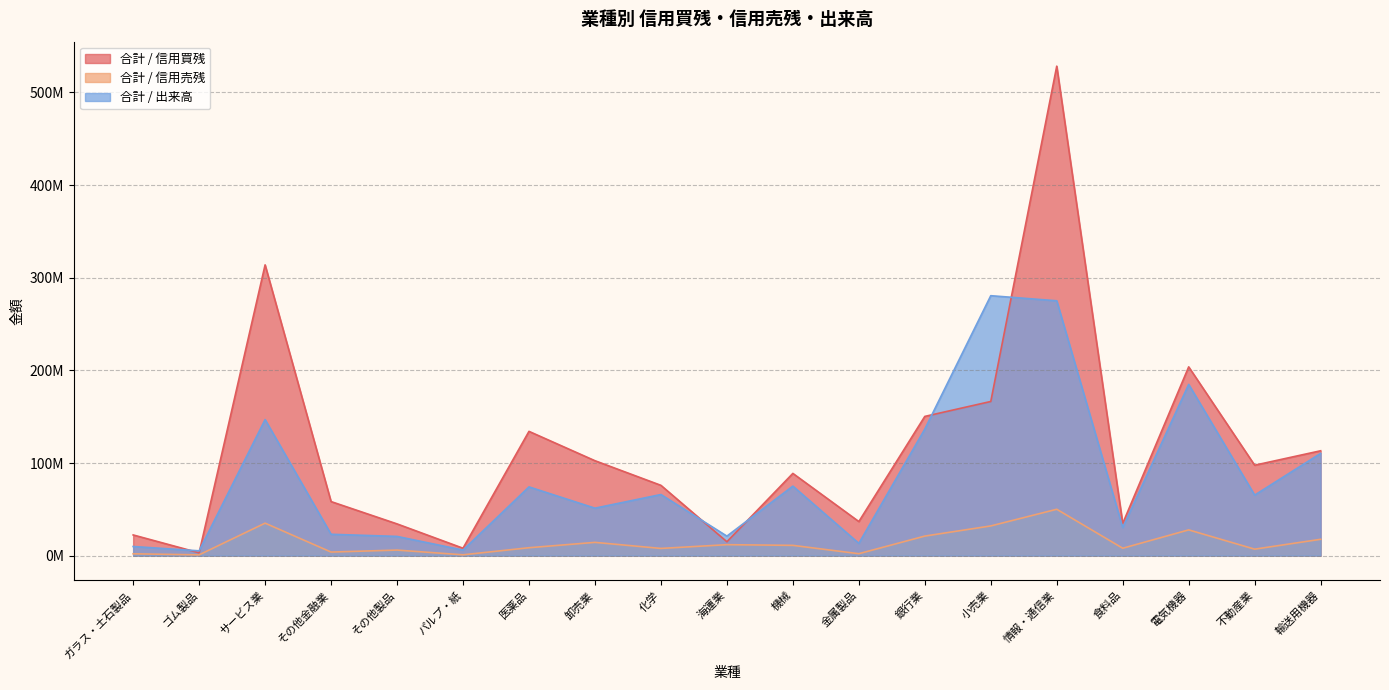

What is the label of the 9th point from the left?

化学